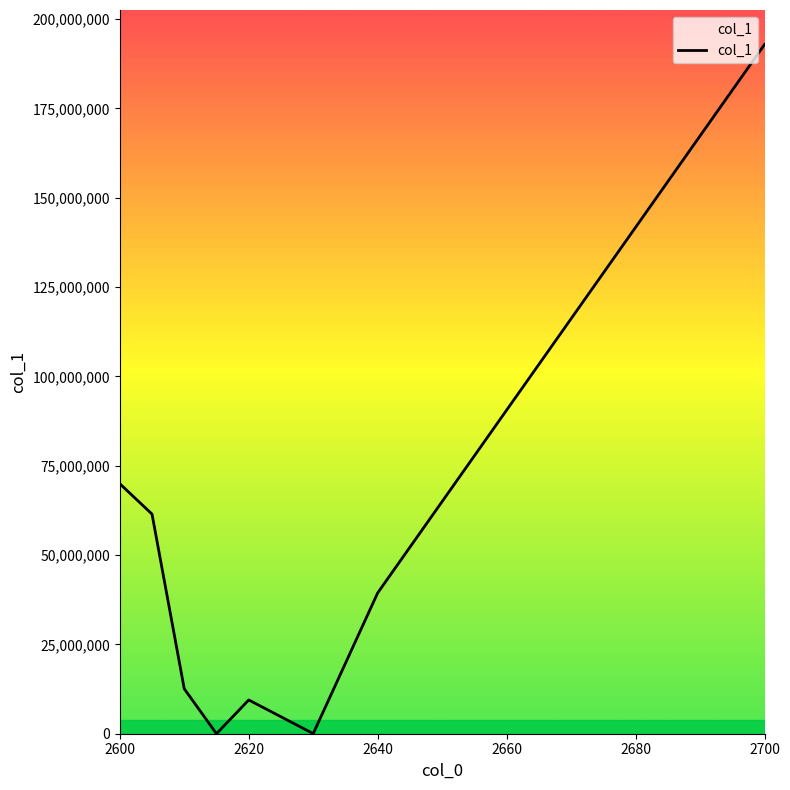

How many interior local valleys (lower than both neighbors) does the data have?

2